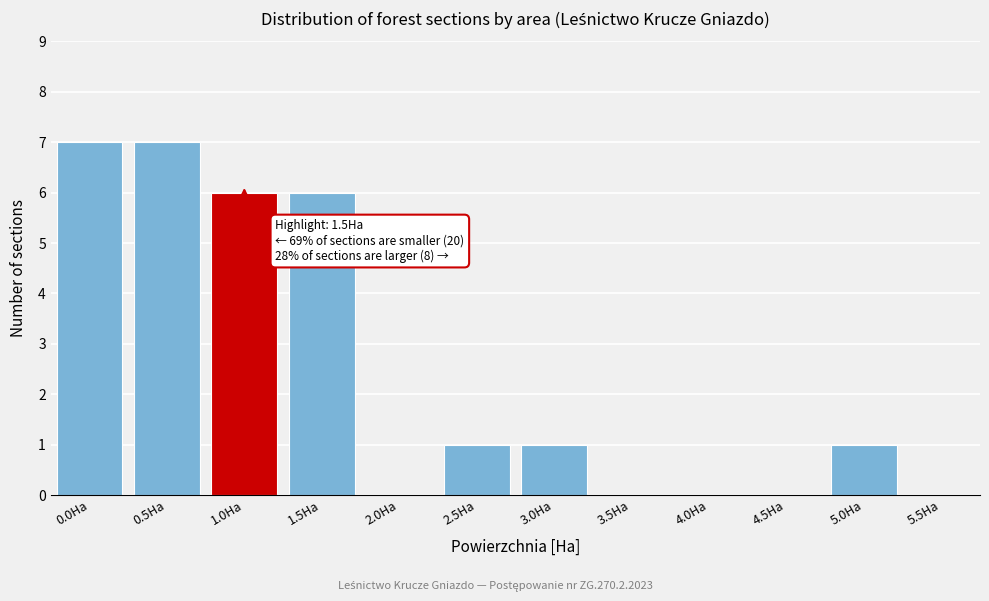

Reading left to right, extract all data points from this chart.

0.0Ha=7	0.5Ha=7	1.0Ha=6	1.5Ha=6	2.0Ha=0	2.5Ha=1	3.0Ha=1	3.5Ha=0	4.0Ha=0	4.5Ha=0	5.0Ha=1	5.5Ha=0